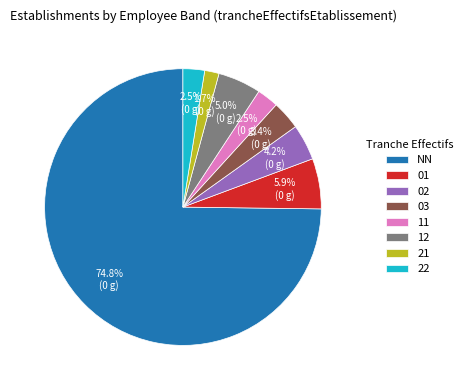

Which category accounts for the majority?

NN